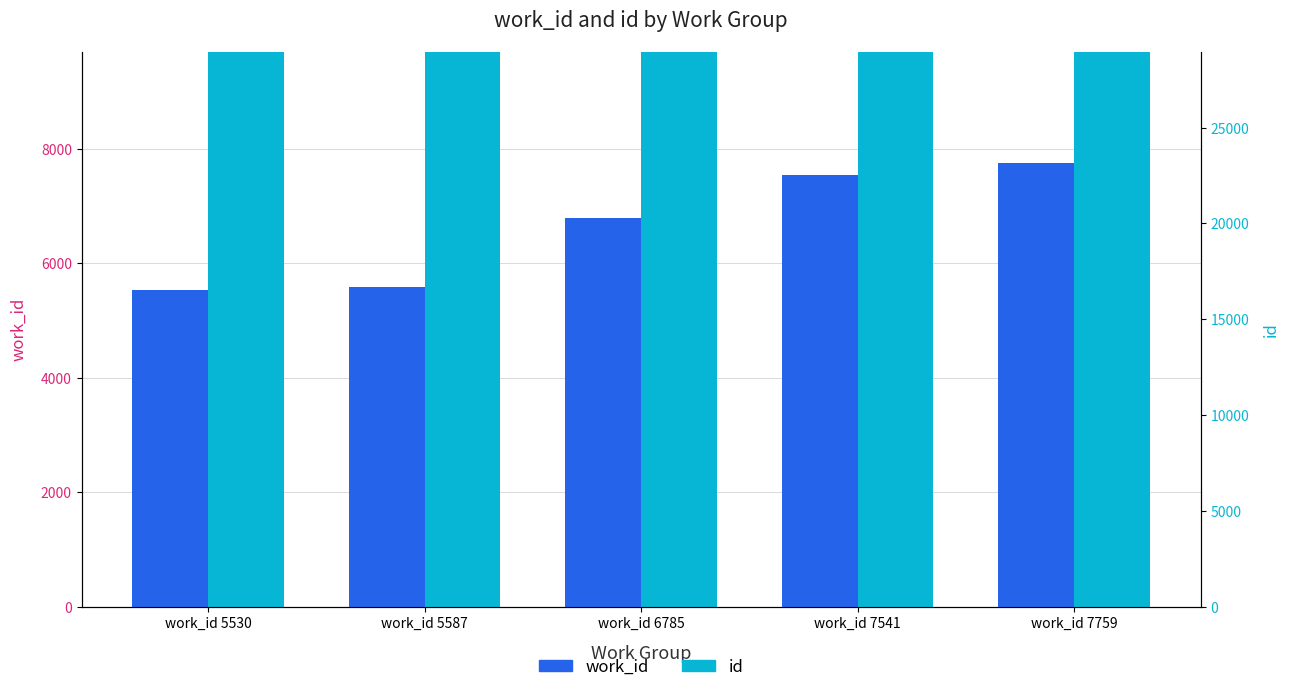

The id series shows 10447 at work_id 5587. True or false?

False